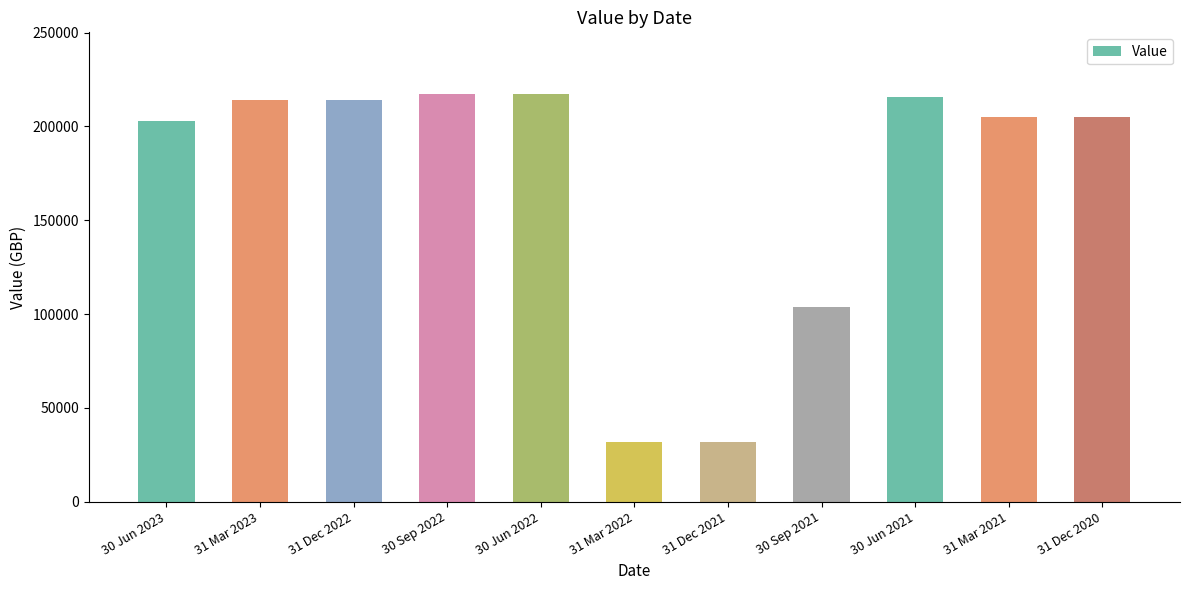

What is the maximum value shown in the chart?

217475.9